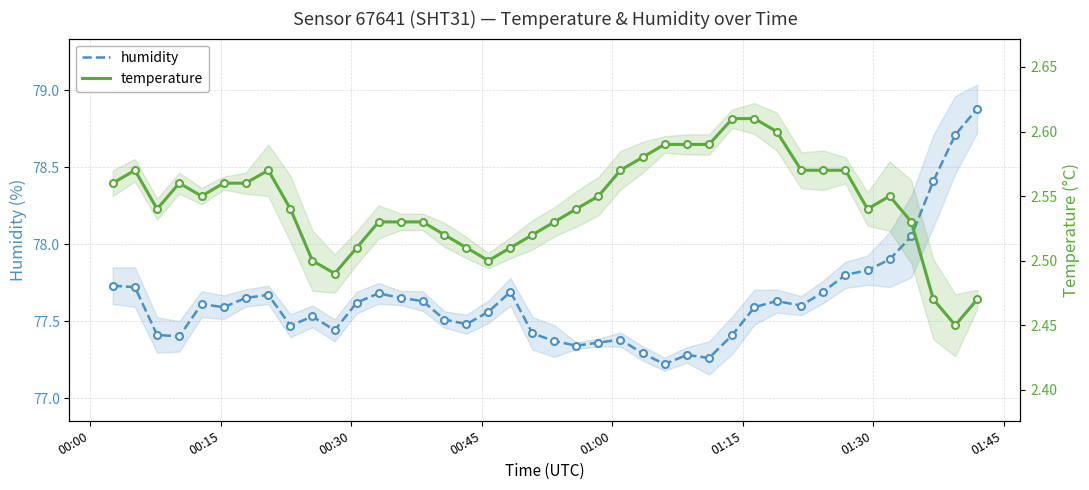

How many temperature values are between 2 and 3?

40